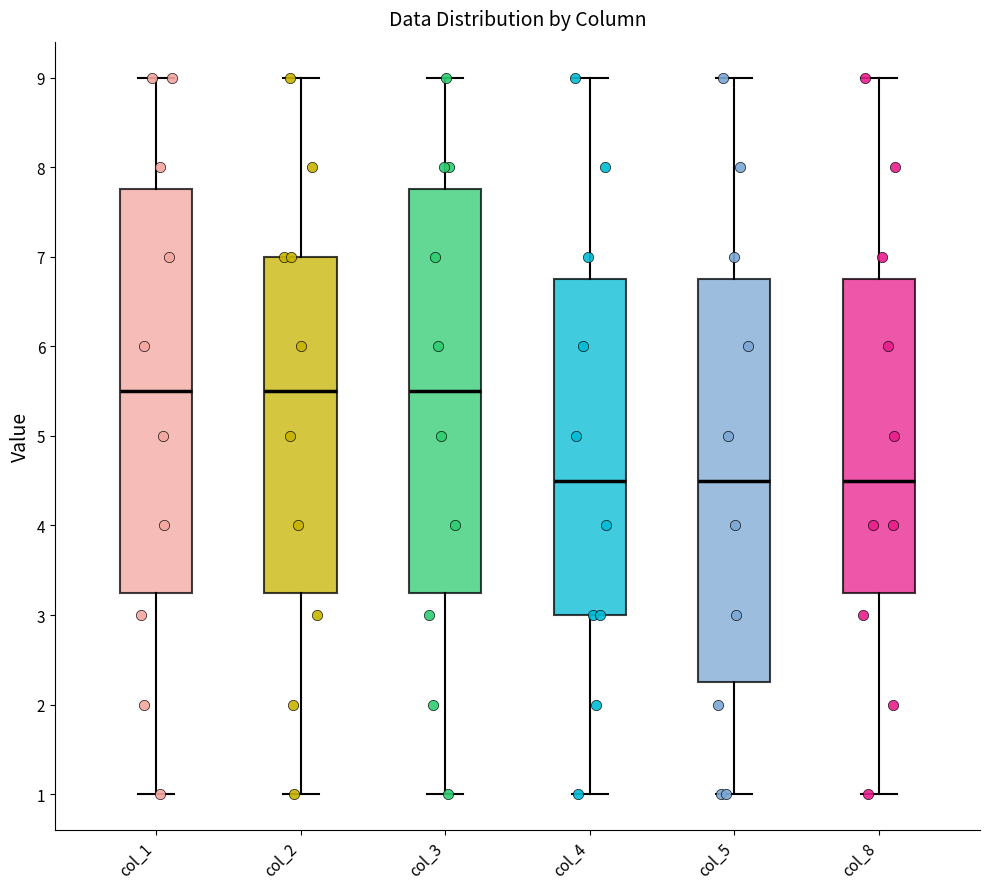

Where does the lower whisker of the box for col_4 end on the y-axis? The values are not printed on the chart, so give them approximately, as read against the axis.

1.0